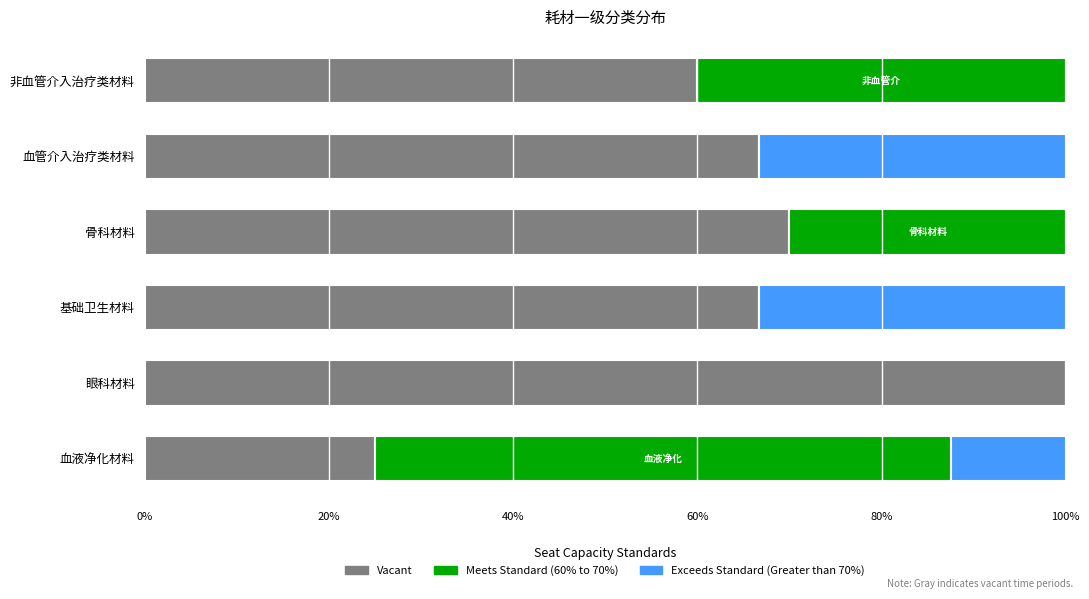

What is the total value across all series at 眼科材料?

100.0